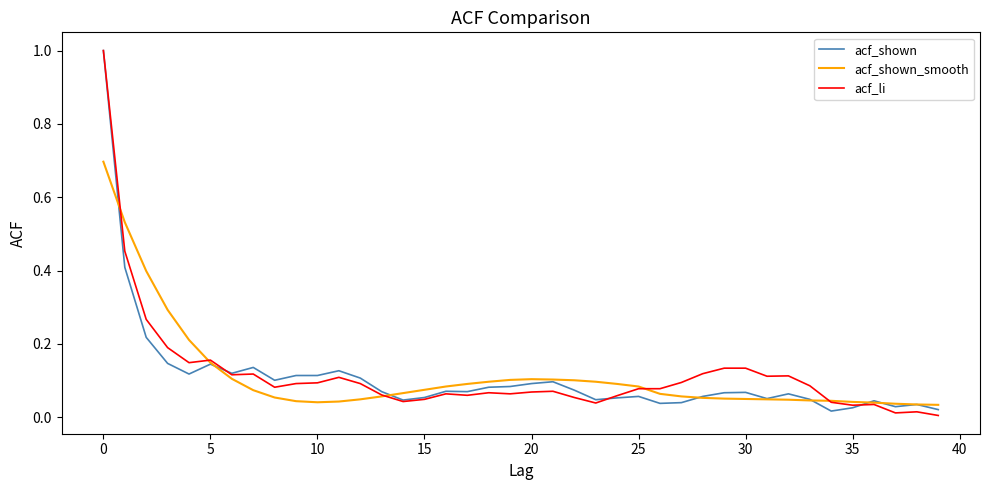

What is the maximum value shown in the chart?

1.0